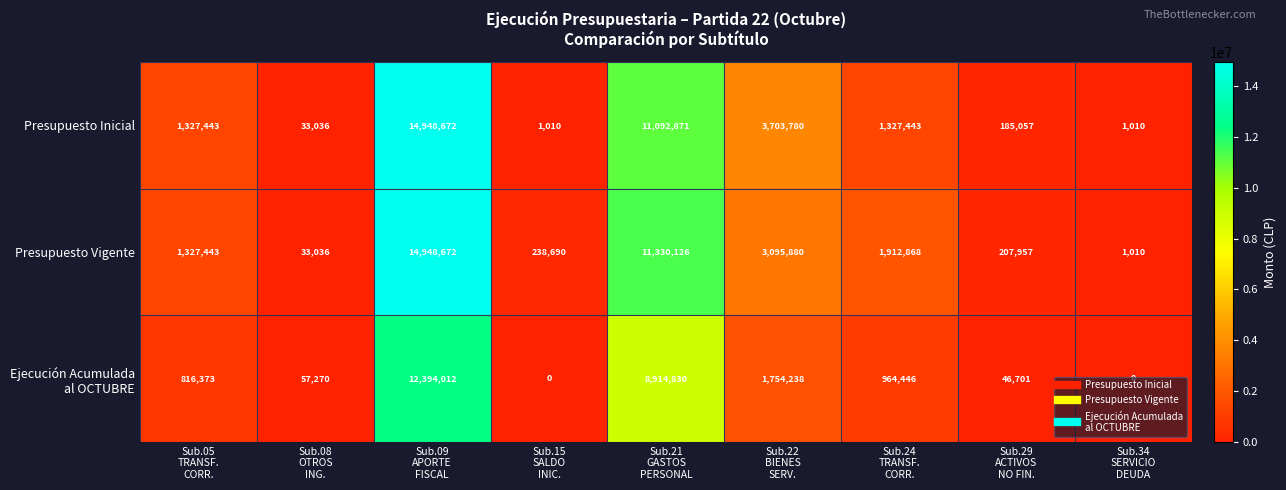

At how many categories does at least one series exceed 1087930?

5